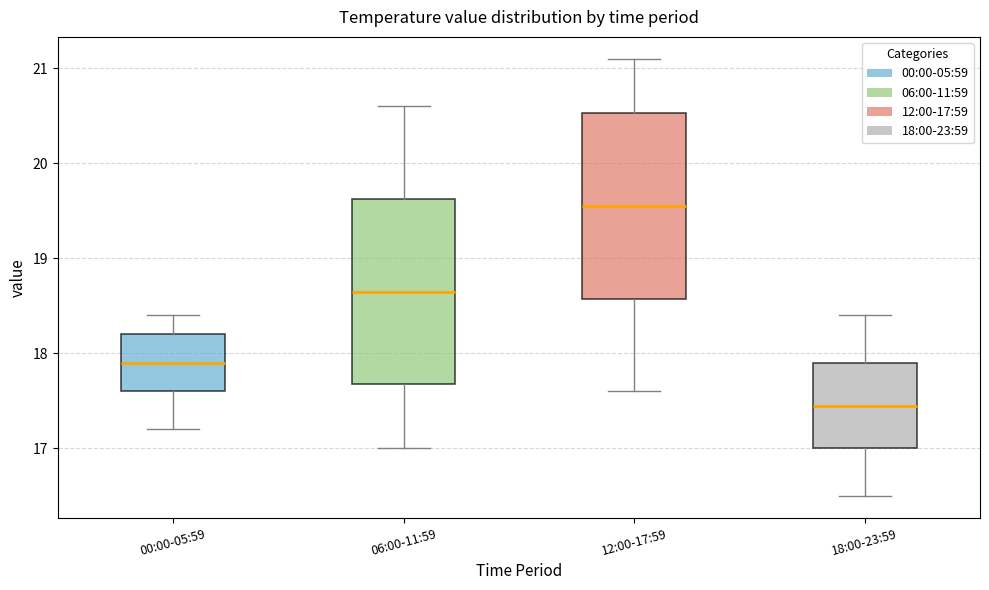

Which box has the lowest median line?

18:00-23:59